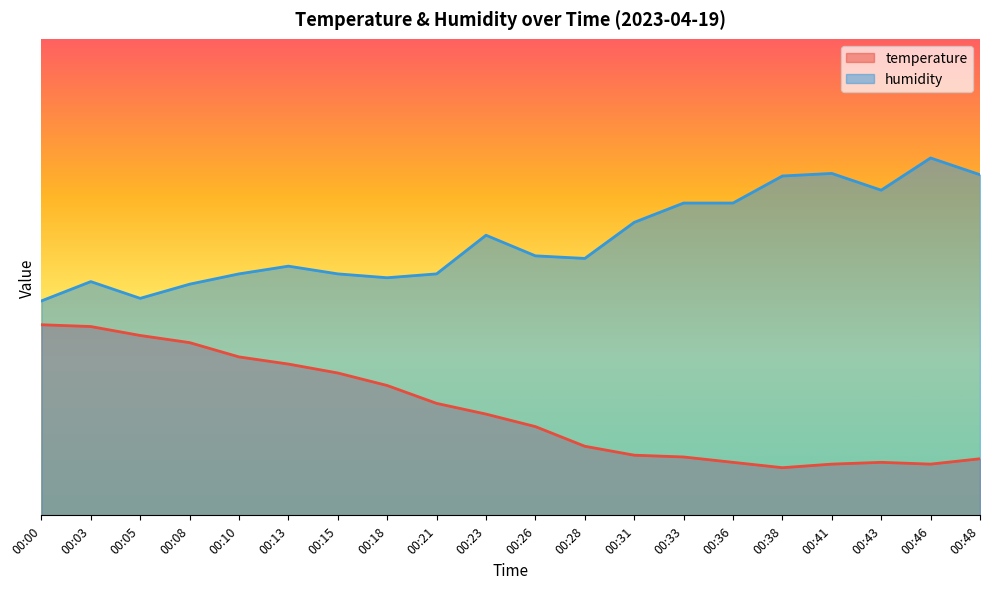

How many categories are shown in the chart?

20